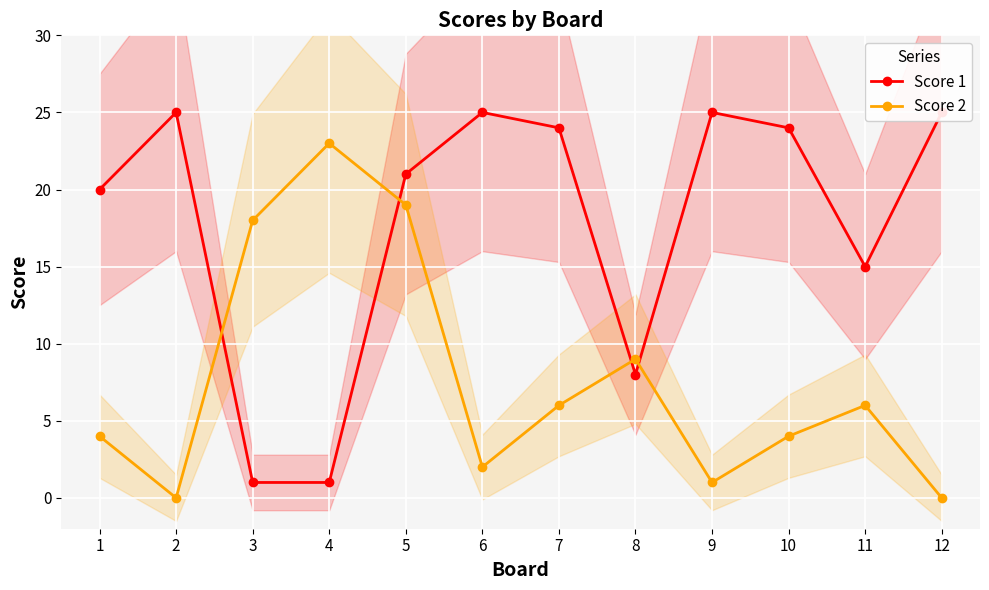

Where is Score 1 nearest to the value 13?

11